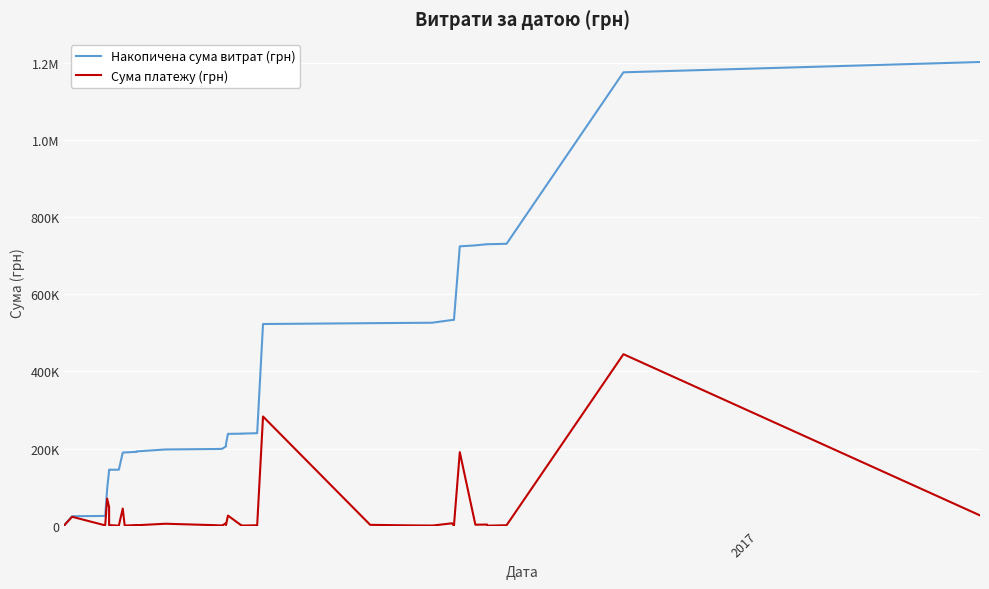

Which series has the largest total across all categories?

Накопичена сума витрат (грн)